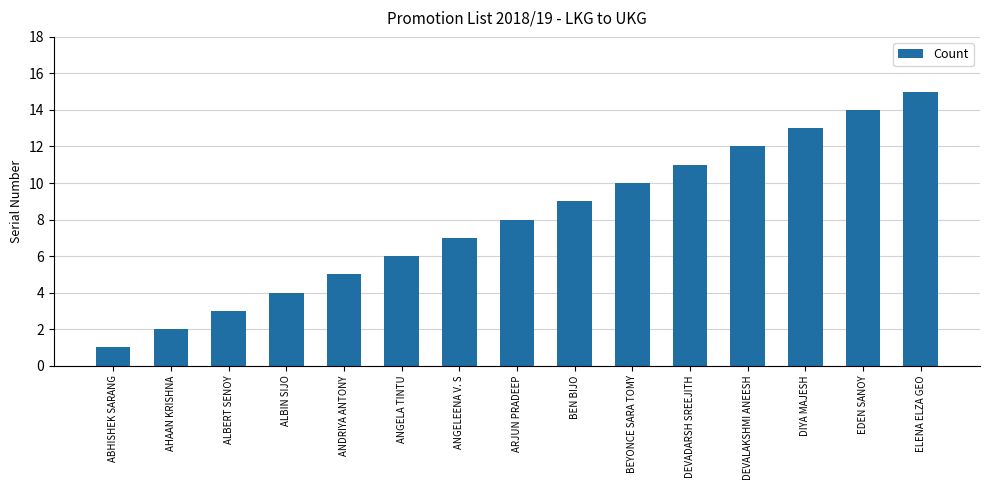

What is the maximum value shown in the chart?

15